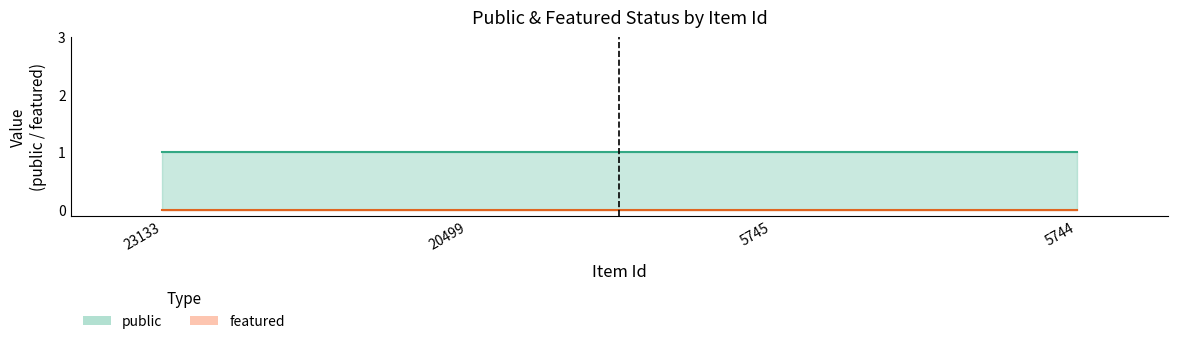

What is the total value across all series at 20499?

1